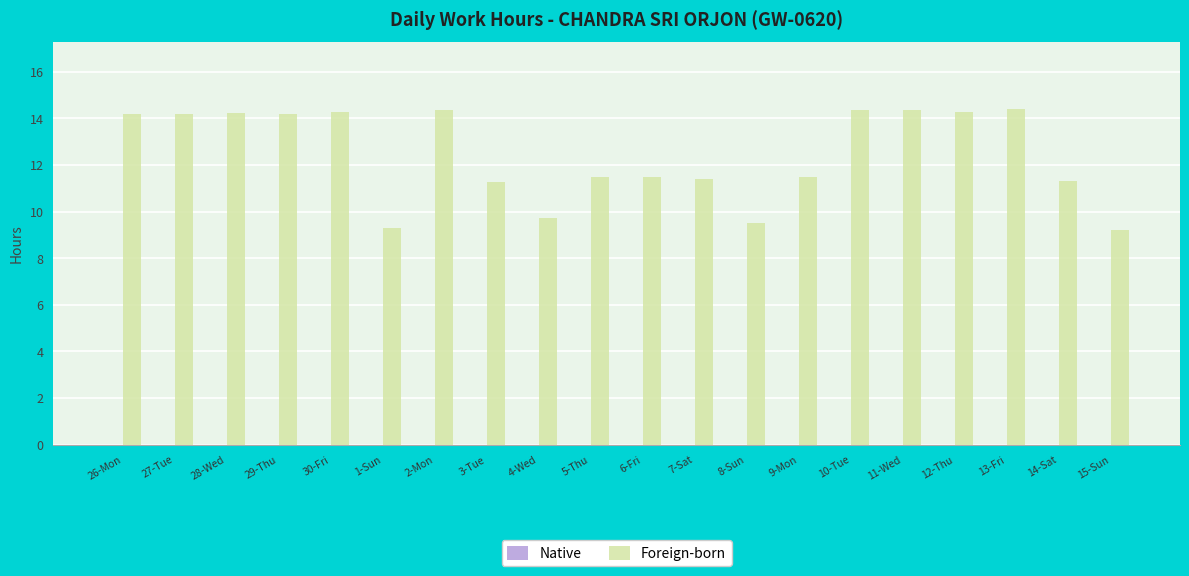

What is the minimum value shown in the chart?

9.2